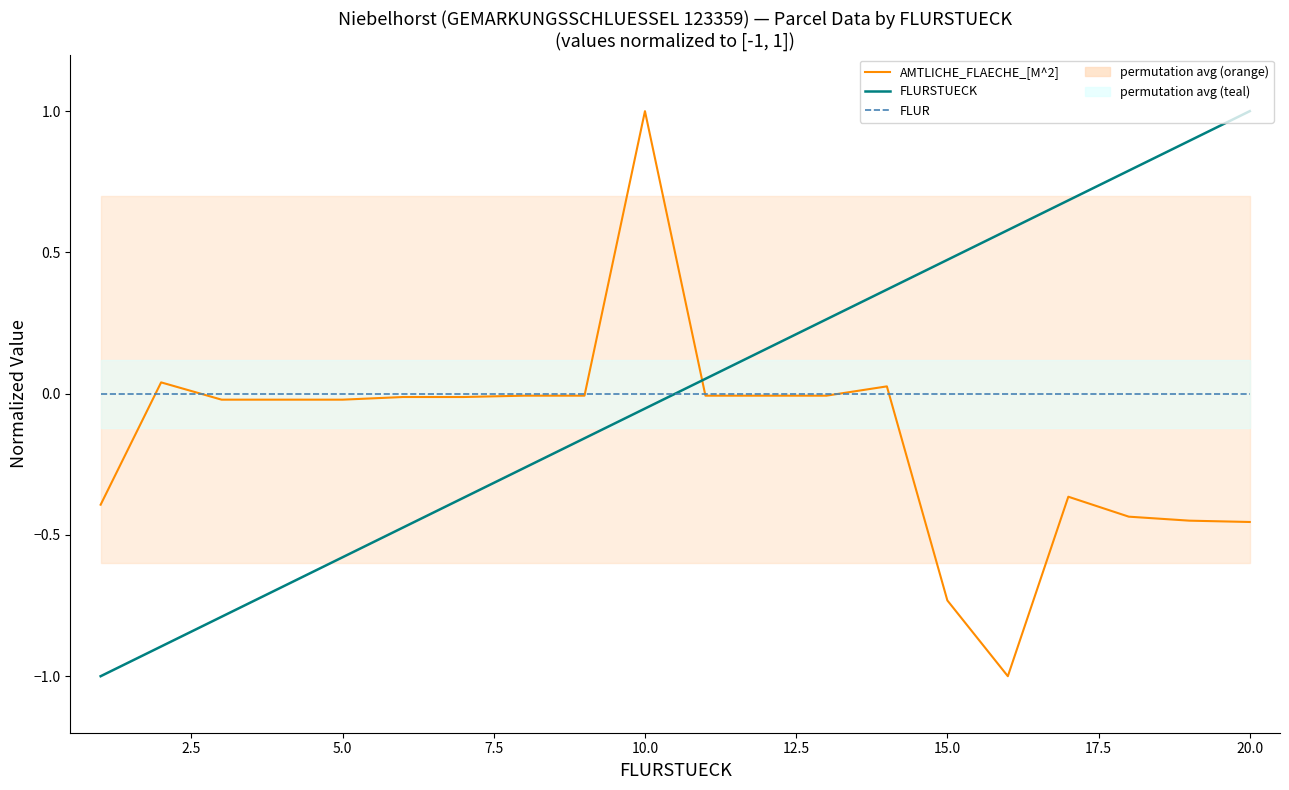

Reading left to right, extract all data points from this chart.

AMTLICHE_FLAECHE_[M^2]: -0.4	0.0	-0.0	-0.0	-0.0	-0.0	-0.0	-0.0	-0.0	1.0	-0.0	-0.0	-0.0	0.0	-0.7	-1.0	-0.4	-0.4	-0.4	-0.5
FLURSTUECK: -1.0	-0.9	-0.8	-0.7	-0.6	-0.5	-0.4	-0.3	-0.2	-0.1	0.1	0.2	0.3	0.4	0.5	0.6	0.7	0.8	0.9	1.0
FLUR: 0.0	0.0	0.0	0.0	0.0	0.0	0.0	0.0	0.0	0.0	0.0	0.0	0.0	0.0	0.0	0.0	0.0	0.0	0.0	0.0